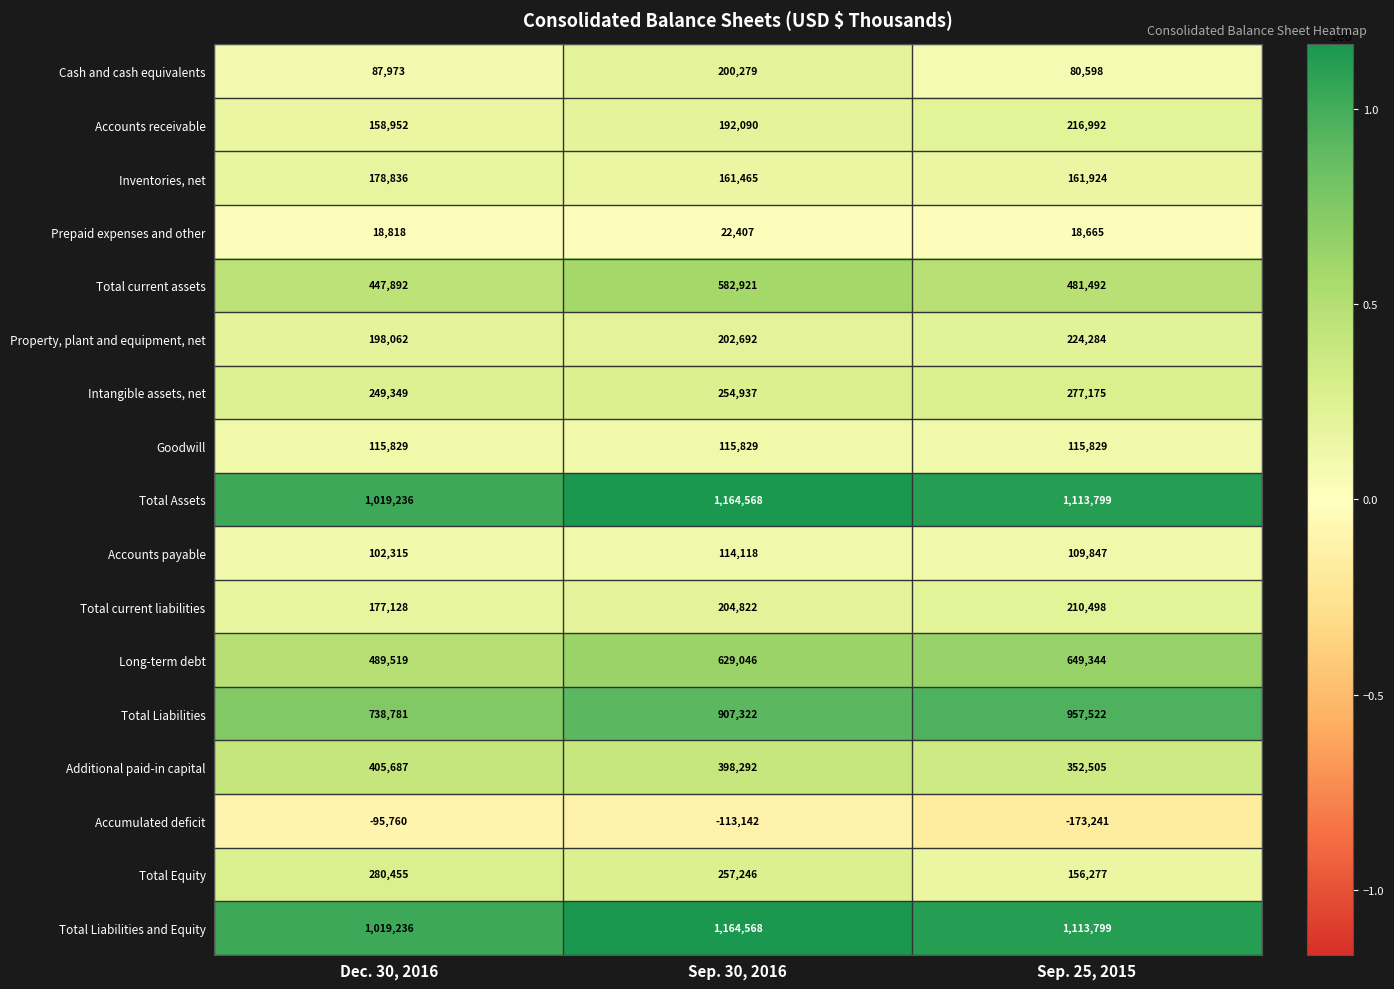

What is the minimum value shown in the chart?

-173241